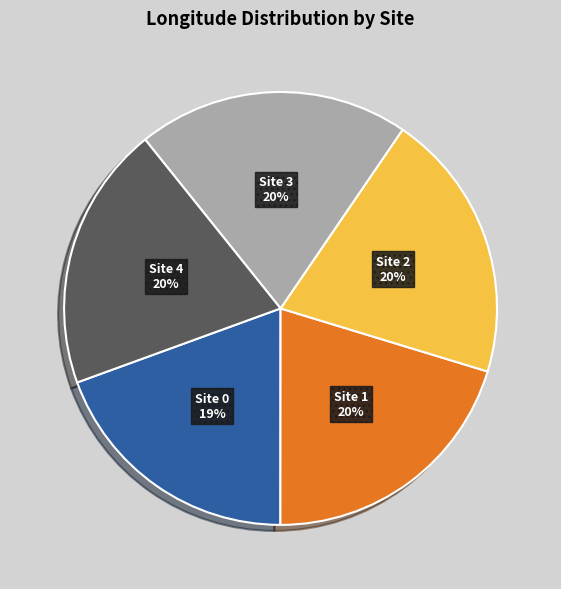

Is there a majority slice in this chart?

No